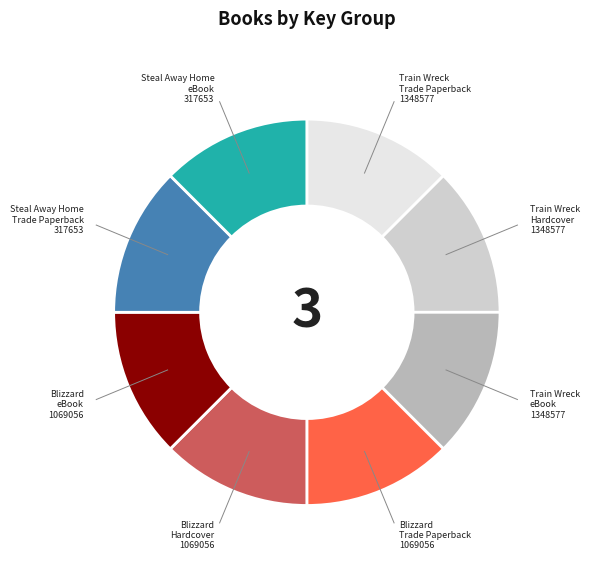

True or false: Blizzard Trade Paperback accounts for 12% of the total.

True